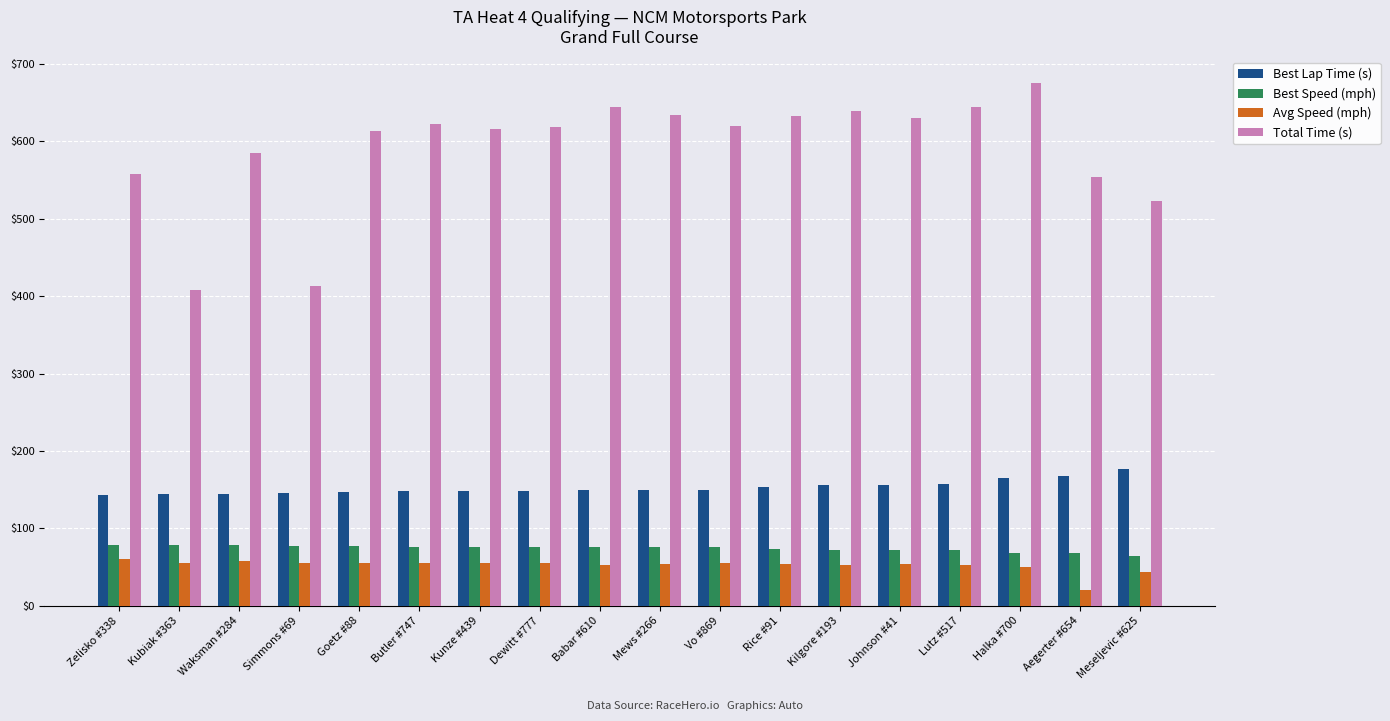

Rank the series at Mews #266 from lowest to highest value.

Avg Speed (mph), Best Speed (mph), Best Lap Time (s), Total Time (s)